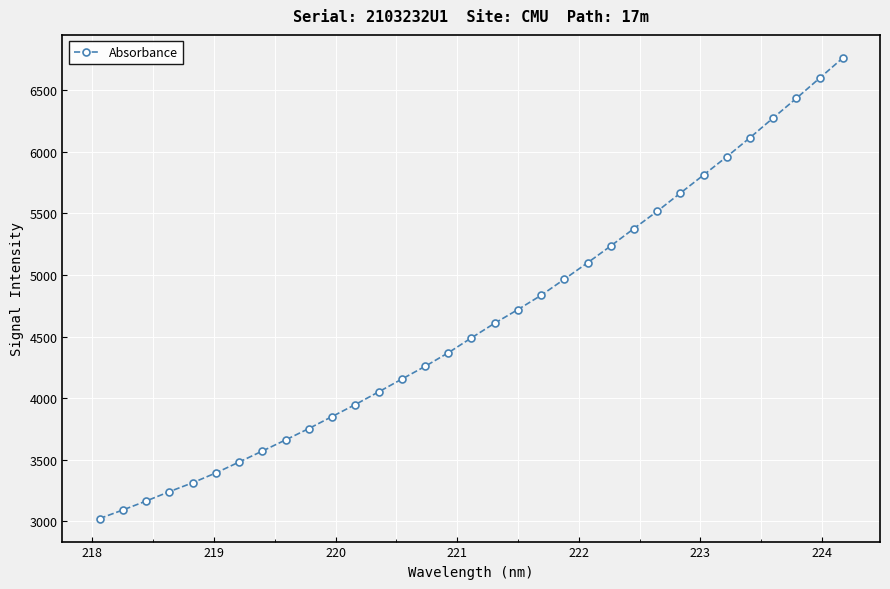

How many data points are above 4489?

17